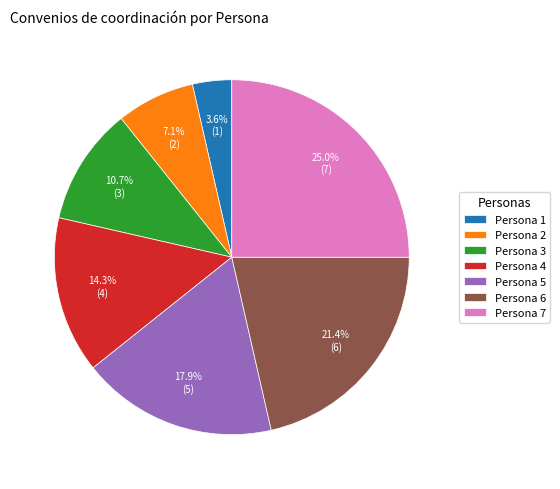

What is the largest slice in the pie chart?

Persona 7